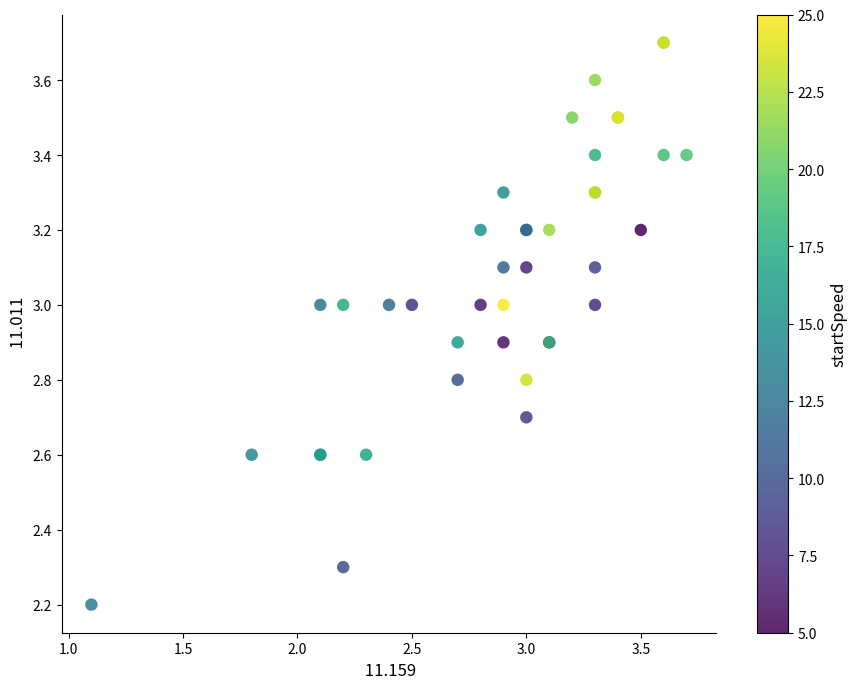

What Y value in the scatter plot is closest to 2?

2.2